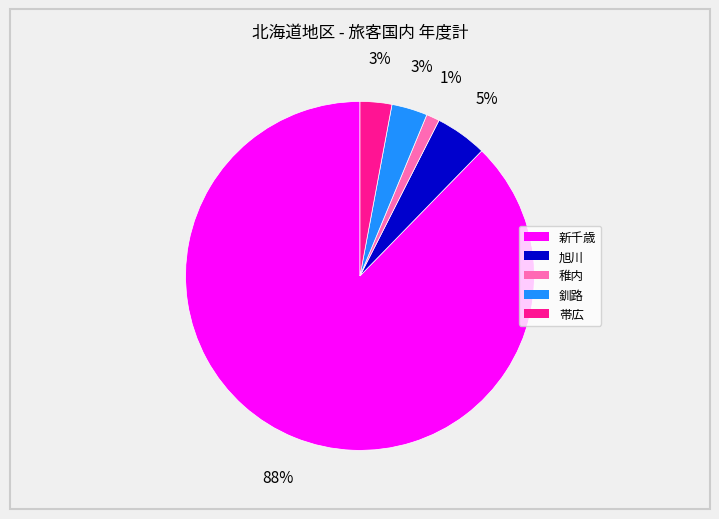

Count the number of slices in the pie.

5